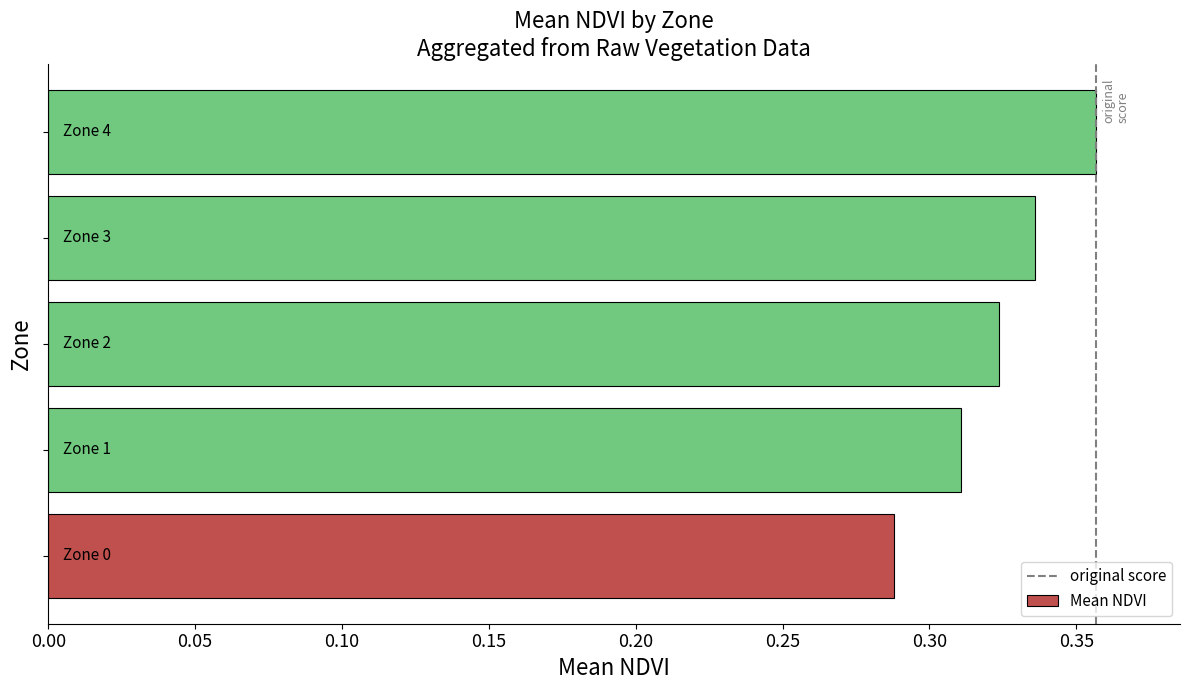

What is the sum of all values?

1.6